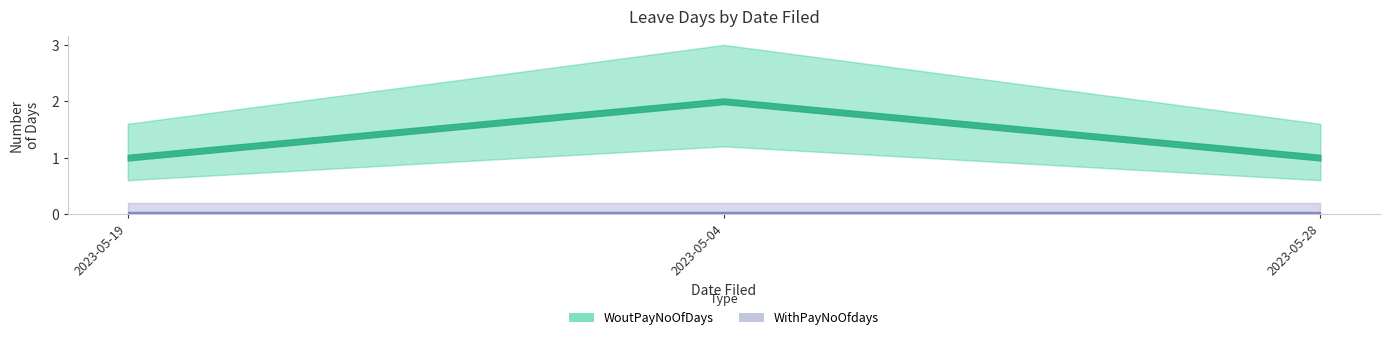

Is this an area chart (filled region under the line)?

No